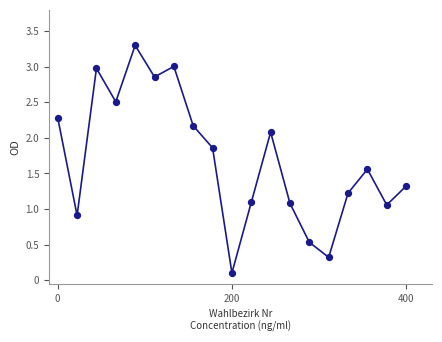

What is the range of Y values (max minus min)?

3.2